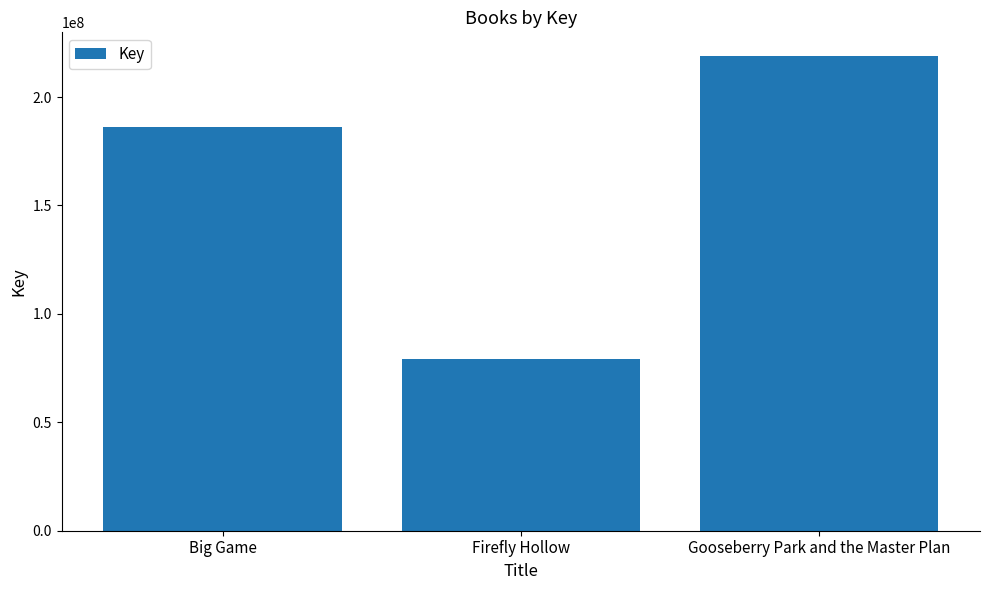

What is the approximate value at Big Game?

186017132